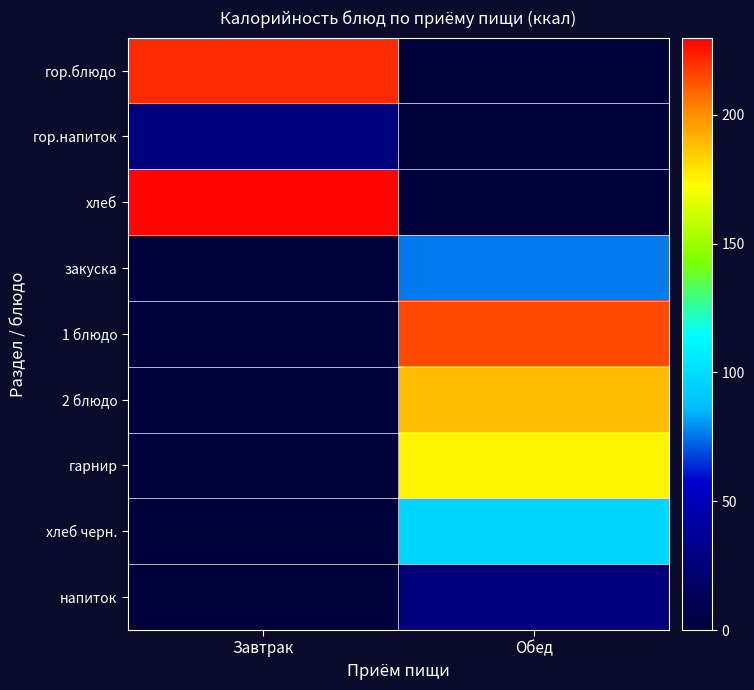

Which series has the largest total across all categories?

хлеб